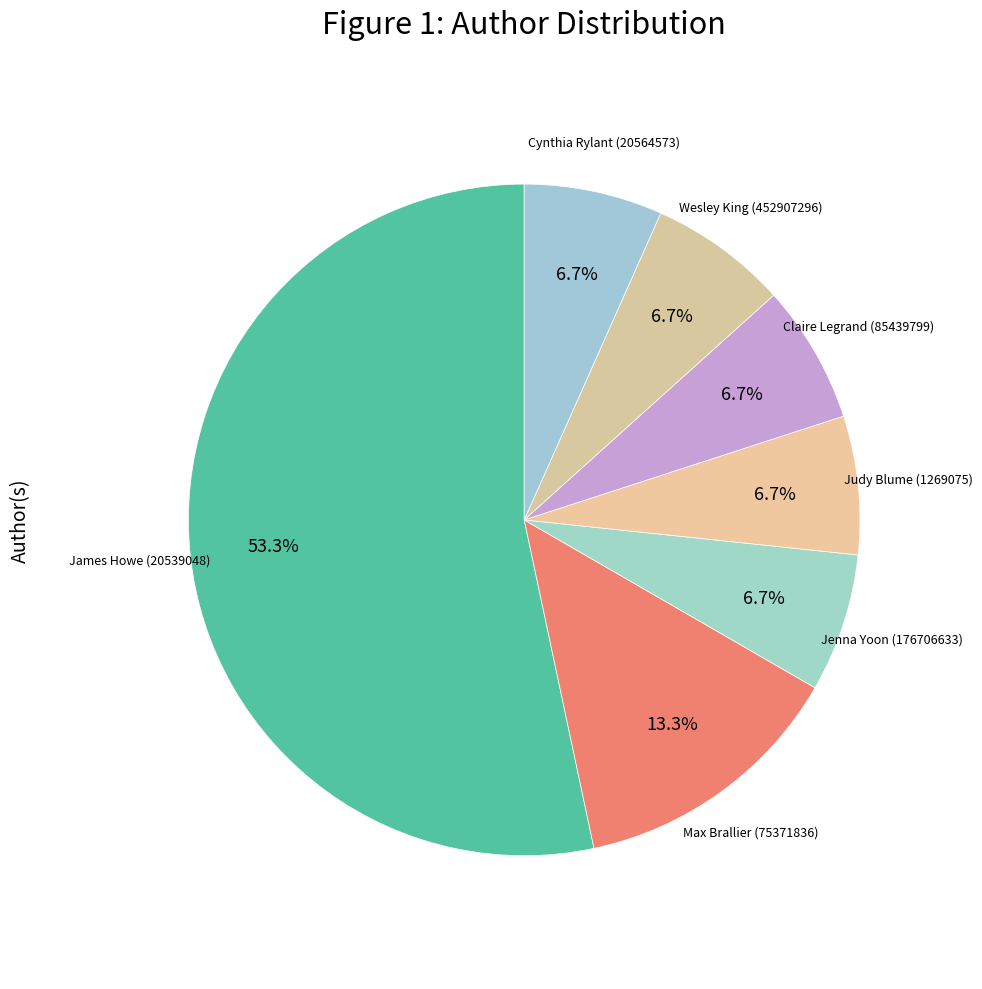

How many slices are in this pie chart?

7